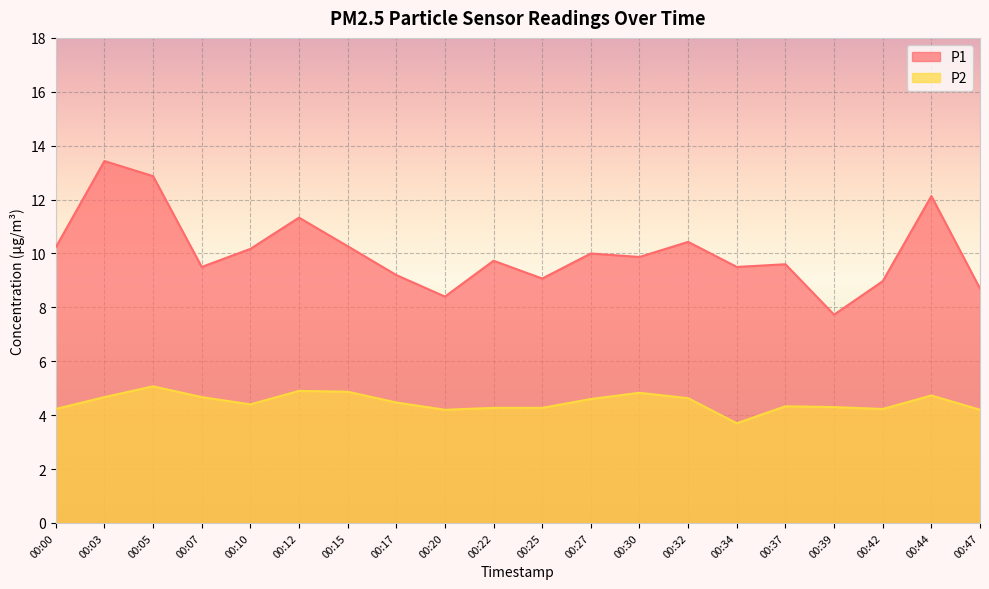

Which series has the widest spread of values?

P1